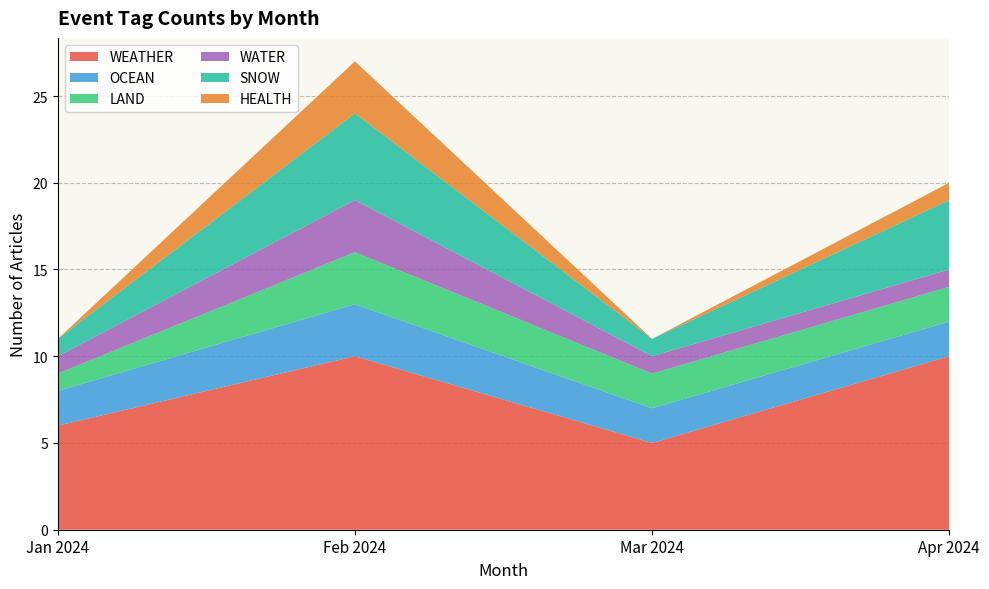

Reading left to right, transcribe the values for WEATHER.

6	10	5	10